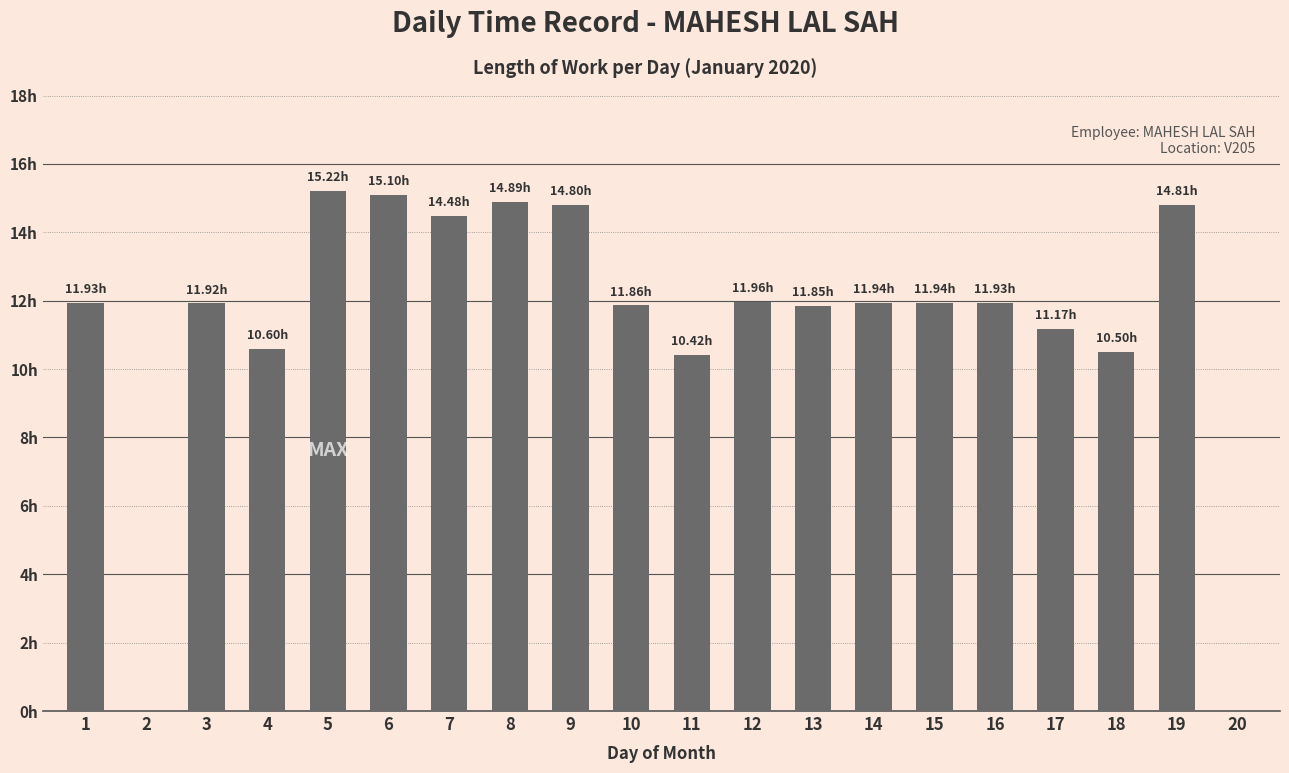

Reading right to left, extract all data points from this chart.

20=0.0	19=14.8	18=10.5	17=11.2	16=11.9	15=11.9	14=11.9	13=11.8	12=12.0	11=10.4	10=11.9	9=14.8	8=14.9	7=14.5	6=15.1	5=15.2	4=10.6	3=11.9	2=0.0	1=11.9